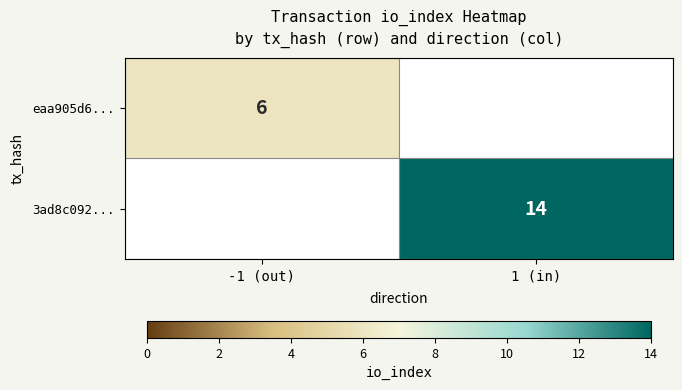

The value of eaa905d6... at -1 (out) is 9. True or false?

False